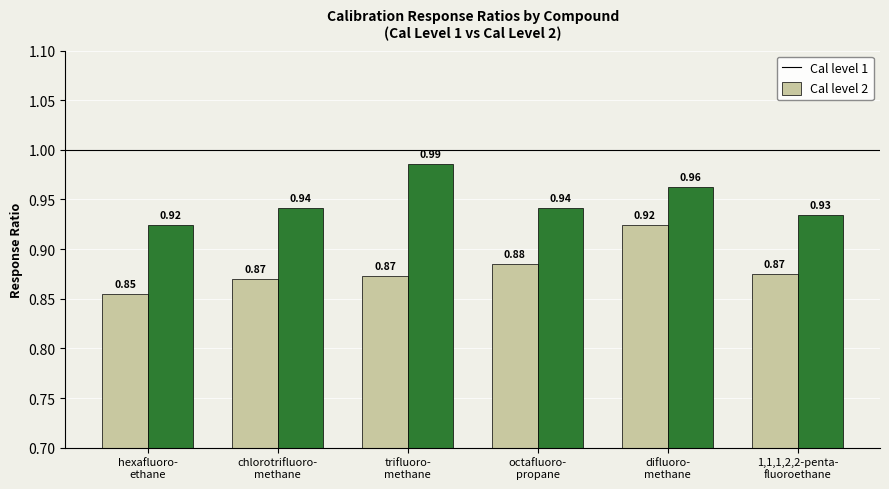

At how many categories does at least one series exceed 0?

6